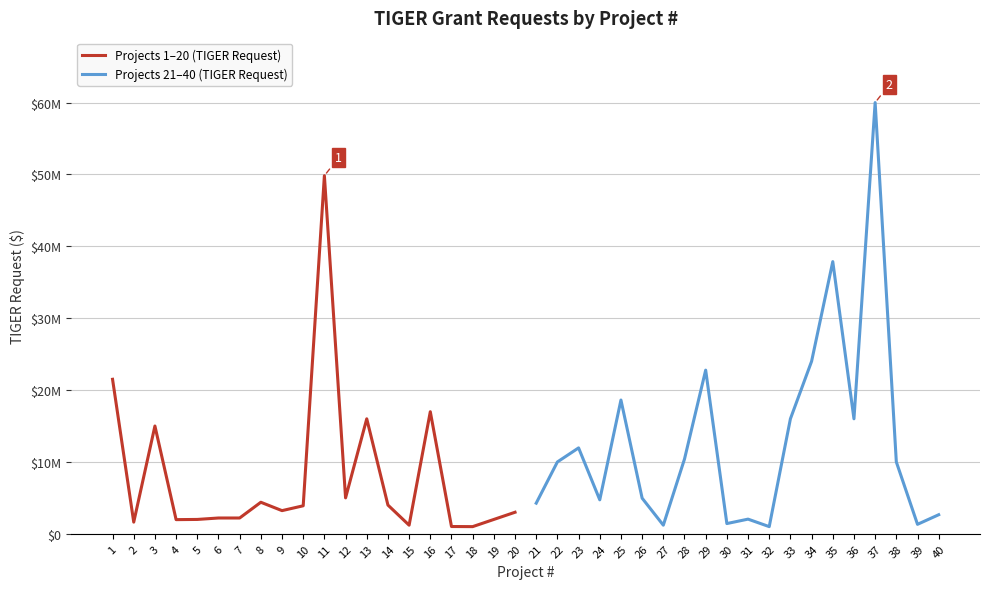

What is the value of the Projects 21–40 (TIGER Request) point at the 5th from the left?

18613976.8